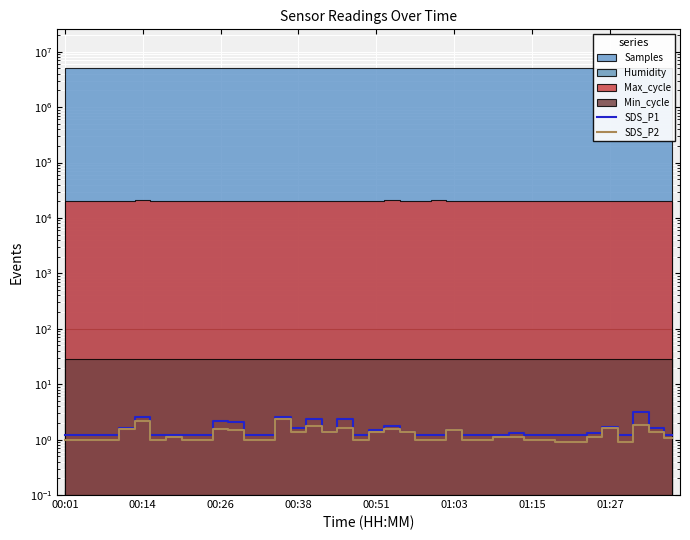

At which label is SDS_P2 closest to 1?

00:01